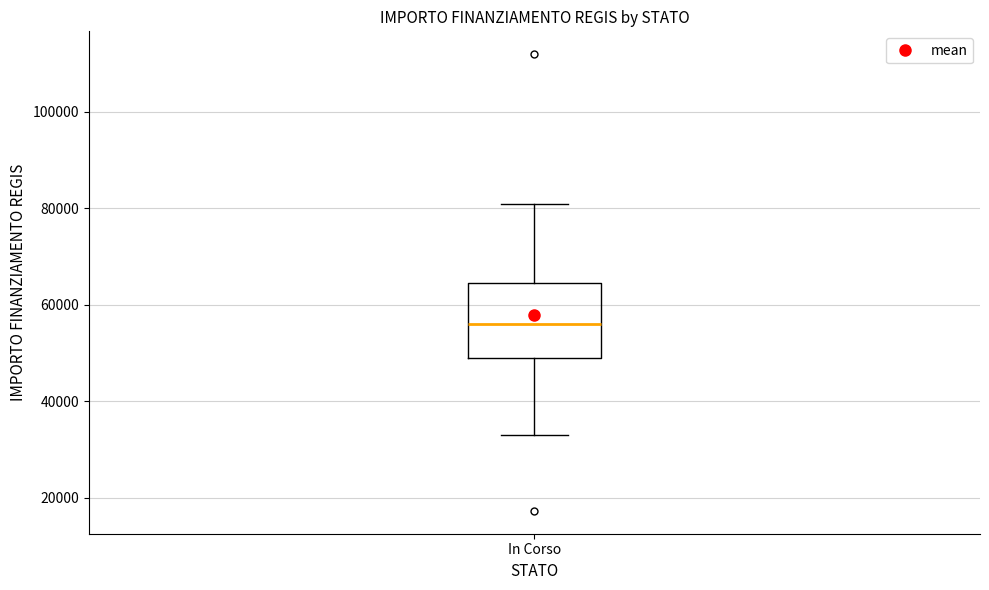

Read this box plot against the y-axis: the position of the median line, the range covered by the box, and the ends of both whiskers. The values are not printed on the chart, so give them approximately, as read against the axis.

median 56000, box 50000 to 64000, whiskers 32000 to 80000